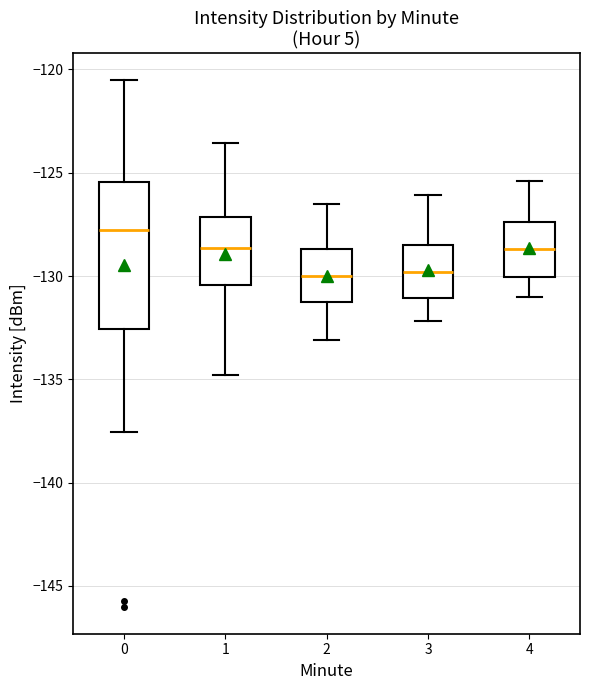

Reading left to right, read every box against the y-axis: the position of its median line, the range the box covers, and the ends of its whiskers. The values are not printed on the chart, so give them approximately, as read against the axis.

0: median -128.0, box -132.5 to -125.5, whiskers -137.5 to -120.5
1: median -128.5, box -130.5 to -127.0, whiskers -135.0 to -123.5
2: median -130.0, box -131.5 to -128.5, whiskers -133.0 to -126.5
3: median -130.0, box -131.0 to -128.5, whiskers -132.0 to -126.0
4: median -128.5, box -130.0 to -127.5, whiskers -131.0 to -125.5